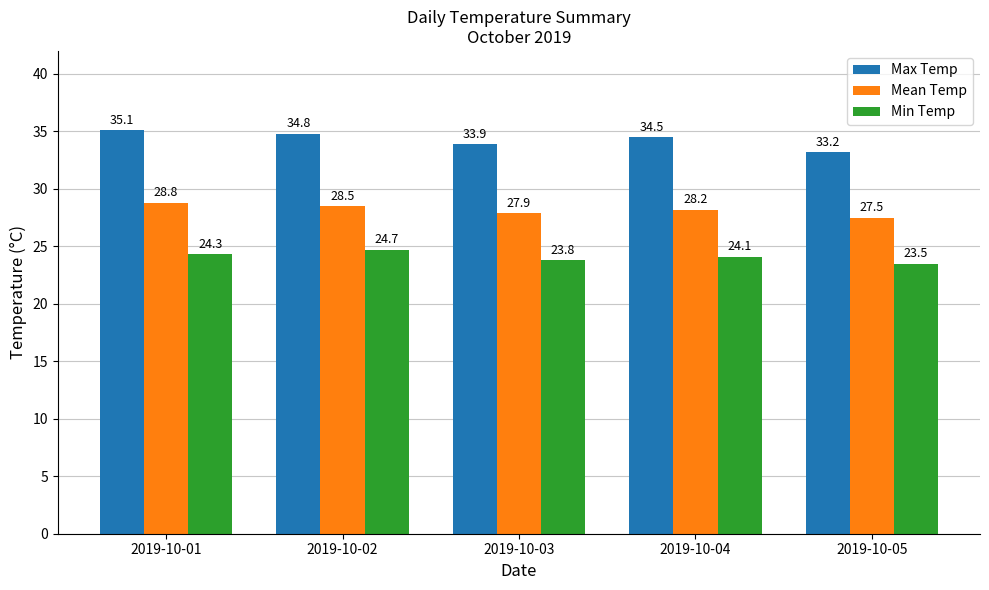

Is the value of Mean Temp at 2019-10-03 greater than the value of Min Temp at 2019-10-05?

Yes